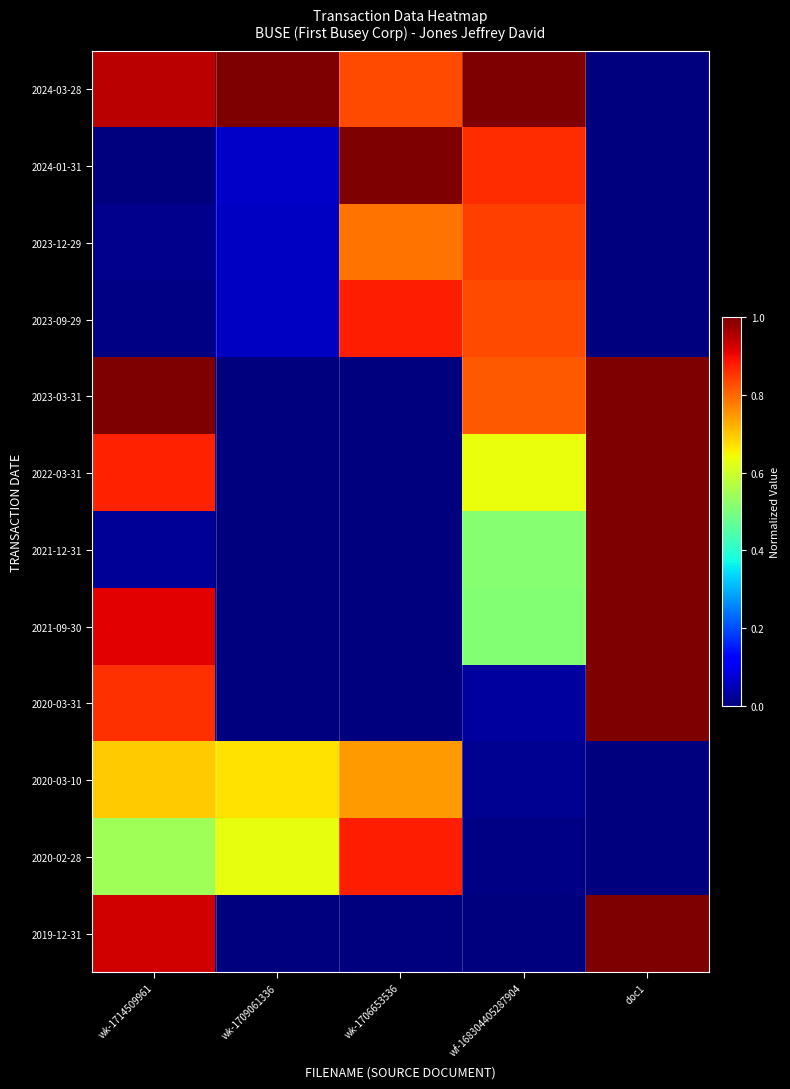

Reading left to right, extract all data points from this chart.

2024-03-28: wk-1714509961=0.9	wk-1709061336=1.0	wk-1706653536=0.8	wf-168304405287904=1.0	doc1=0.0
2024-01-31: wk-1714509961=0.0	wk-1709061336=0.1	wk-1706653536=1.0	wf-168304405287904=0.9	doc1=0.0
2023-12-29: wk-1714509961=0.0	wk-1709061336=0.1	wk-1706653536=0.8	wf-168304405287904=0.8	doc1=0.0
2023-09-29: wk-1714509961=0.0	wk-1709061336=0.1	wk-1706653536=0.9	wf-168304405287904=0.8	doc1=0.0
2023-03-31: wk-1714509961=1.0	wk-1709061336=0.0	wk-1706653536=0.0	wf-168304405287904=0.8	doc1=1.0
2022-03-31: wk-1714509961=0.9	wk-1709061336=0.0	wk-1706653536=0.0	wf-168304405287904=0.6	doc1=1.0
2021-12-31: wk-1714509961=0.0	wk-1709061336=0.0	wk-1706653536=0.0	wf-168304405287904=0.5	doc1=1.0
2021-09-30: wk-1714509961=0.9	wk-1709061336=0.0	wk-1706653536=0.0	wf-168304405287904=0.5	doc1=1.0
2020-03-31: wk-1714509961=0.9	wk-1709061336=0.0	wk-1706653536=0.0	wf-168304405287904=0.0	doc1=1.0
2020-03-10: wk-1714509961=0.7	wk-1709061336=0.7	wk-1706653536=0.7	wf-168304405287904=0.0	doc1=0.0
2020-02-28: wk-1714509961=0.5	wk-1709061336=0.6	wk-1706653536=0.9	wf-168304405287904=0.0	doc1=0.0
2019-12-31: wk-1714509961=0.9	wk-1709061336=0.0	wk-1706653536=0.0	wf-168304405287904=0.0	doc1=1.0